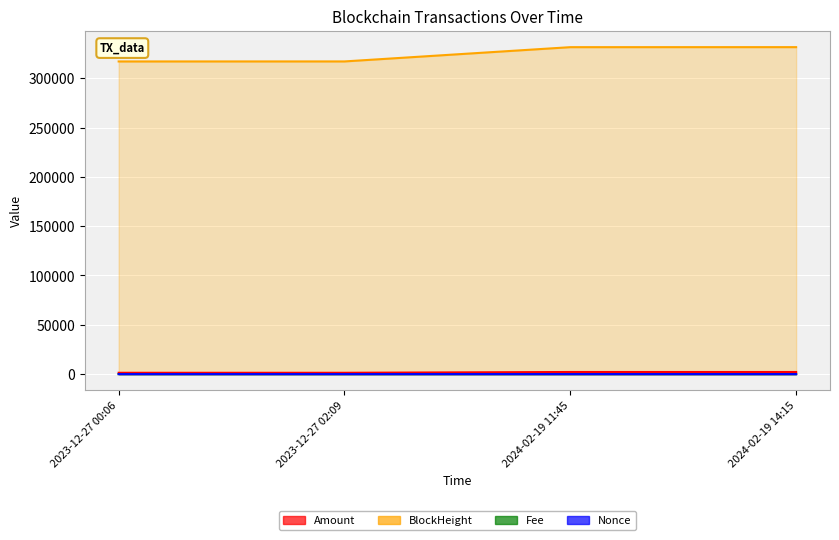

After their last crossing, which series has the higher values: Fee or Nonce?

Nonce